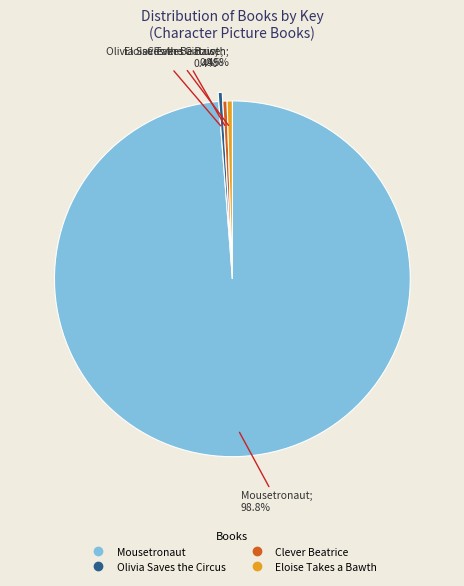

Count the number of slices in the pie.

4